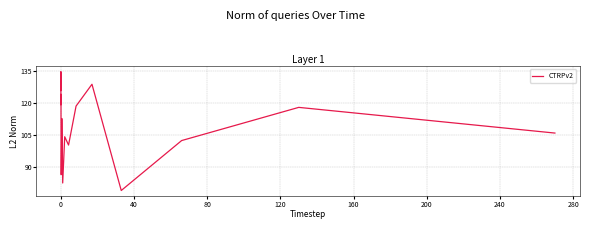

What is the difference between the maximum and minimum values?

55.5